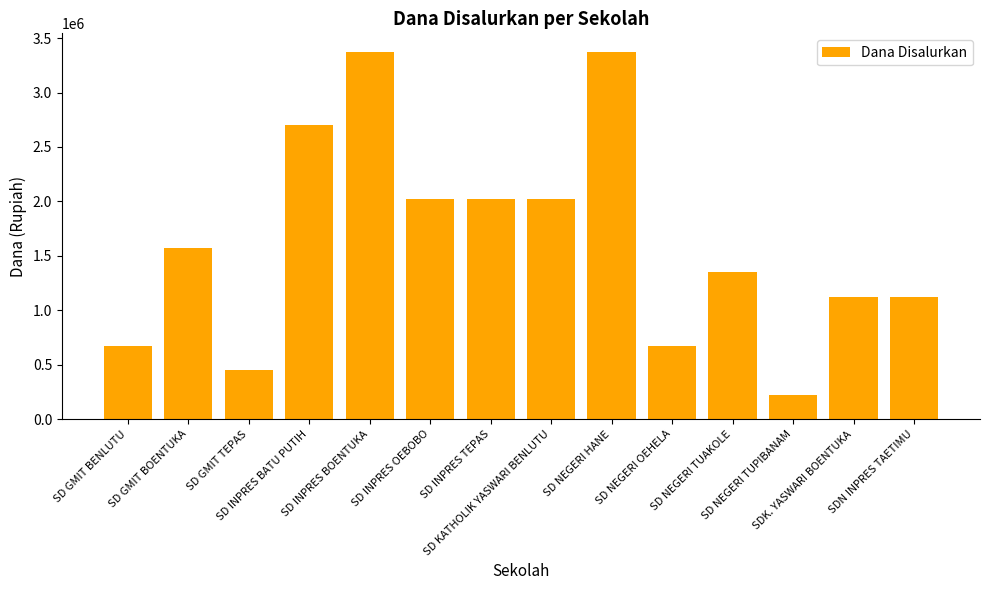

Count the number of data series in this chart.

1